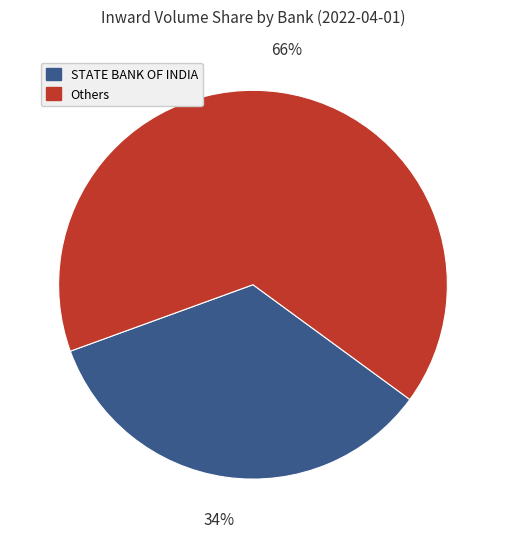

How many slices are in this pie chart?

2